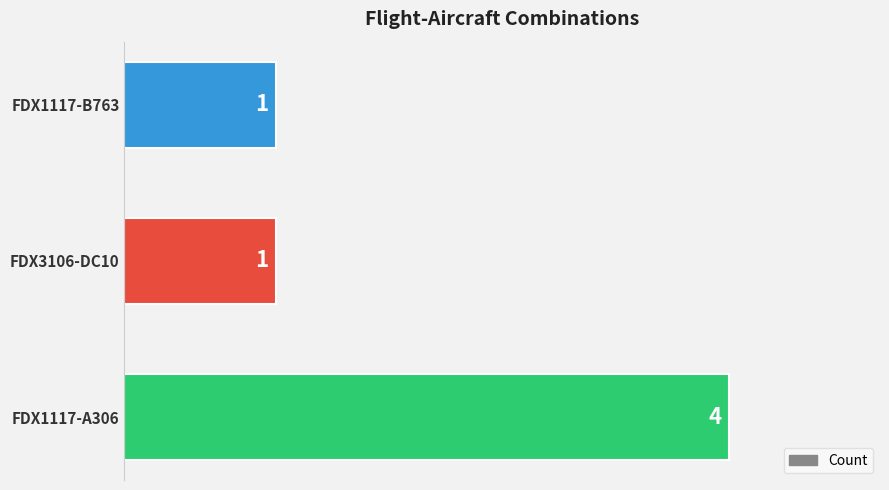

Reading top to bottom, what are all the values shown in this chart?

1	1	4